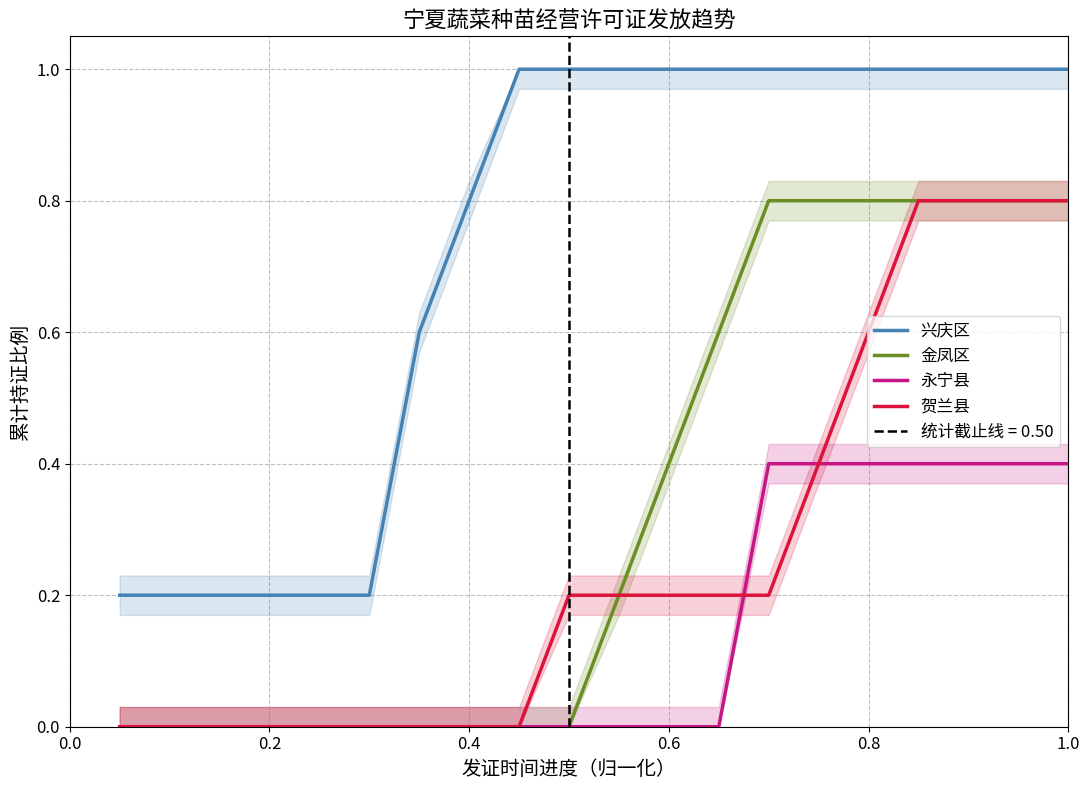

The value of 永宁县 at 0.8 is 0.4. True or false?

True